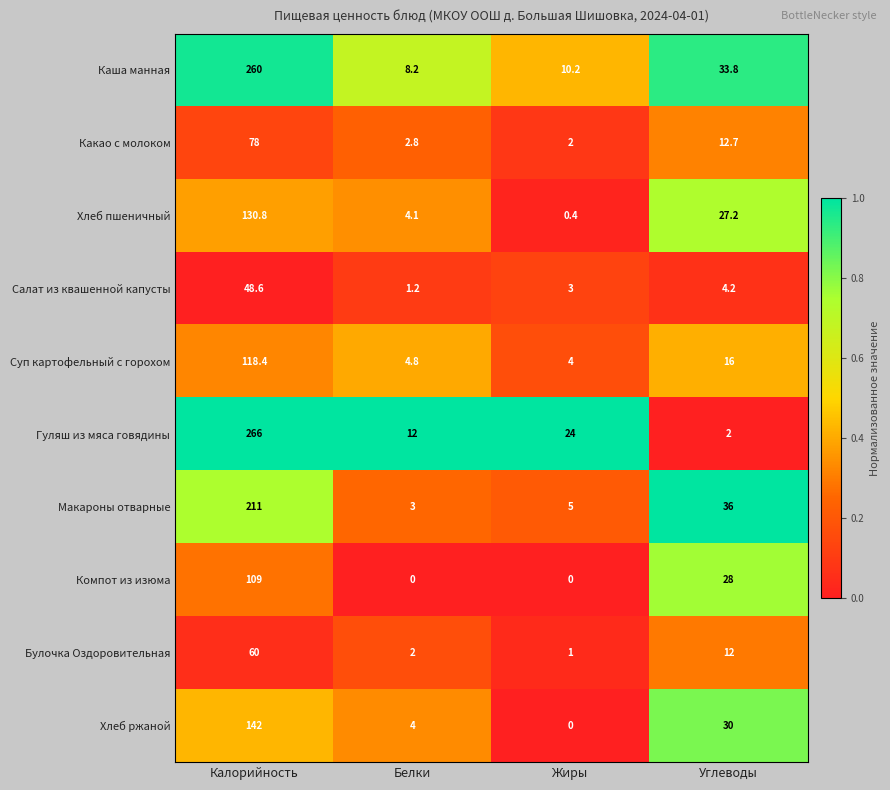

Where is Хлеб ржаной nearest to the value 71?

Углеводы